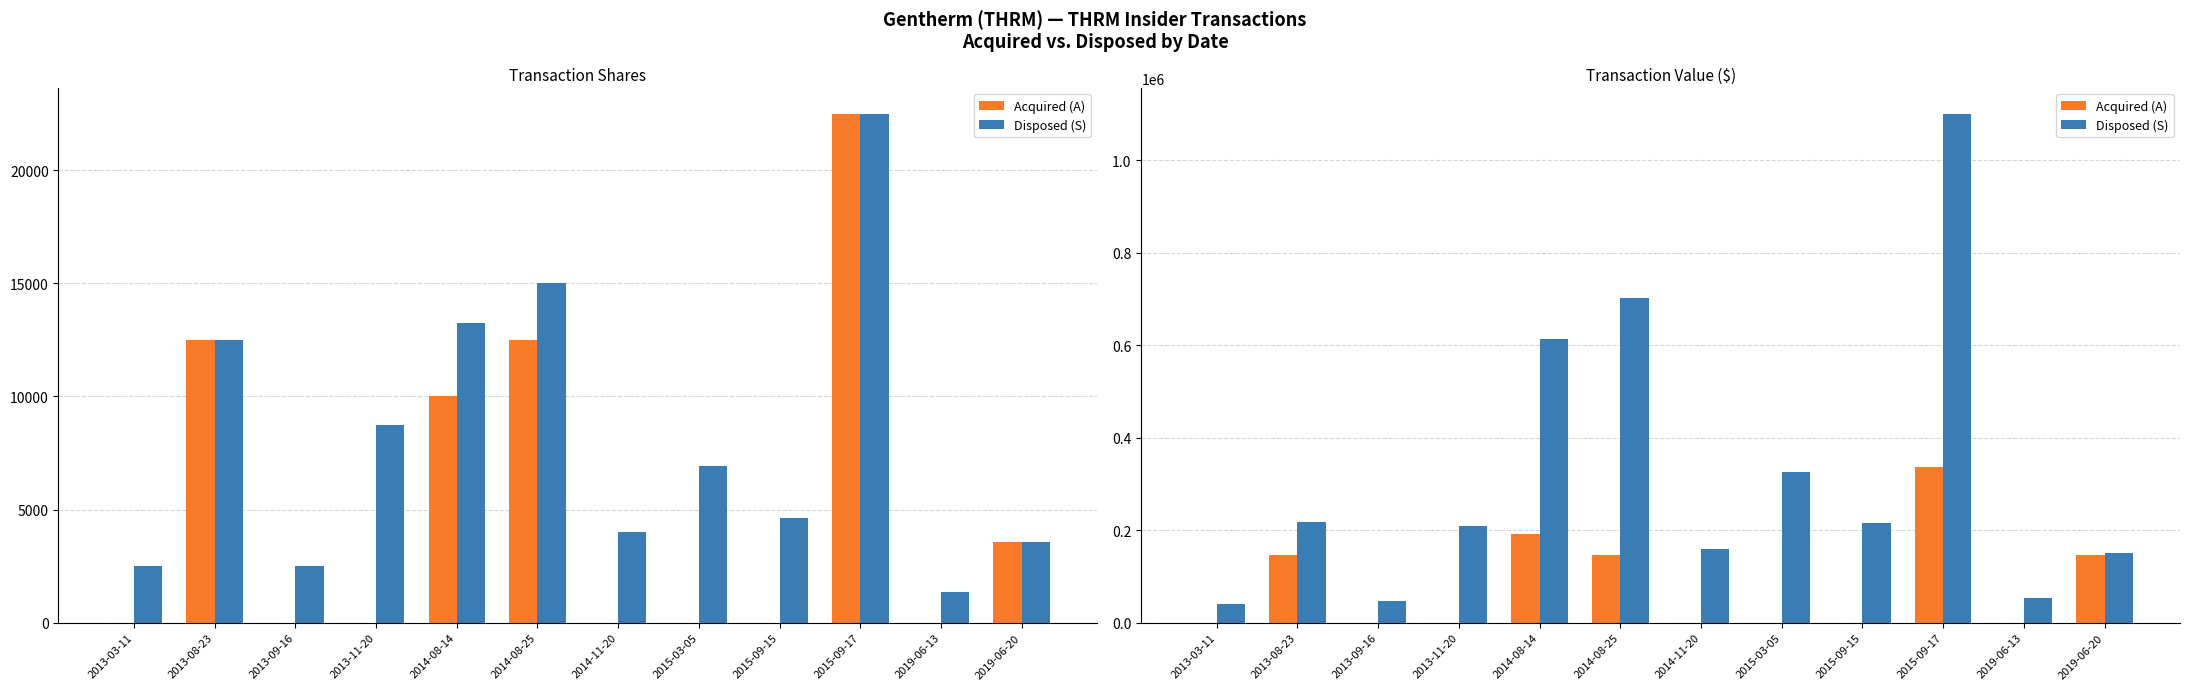

Are the bars horizontal?

No